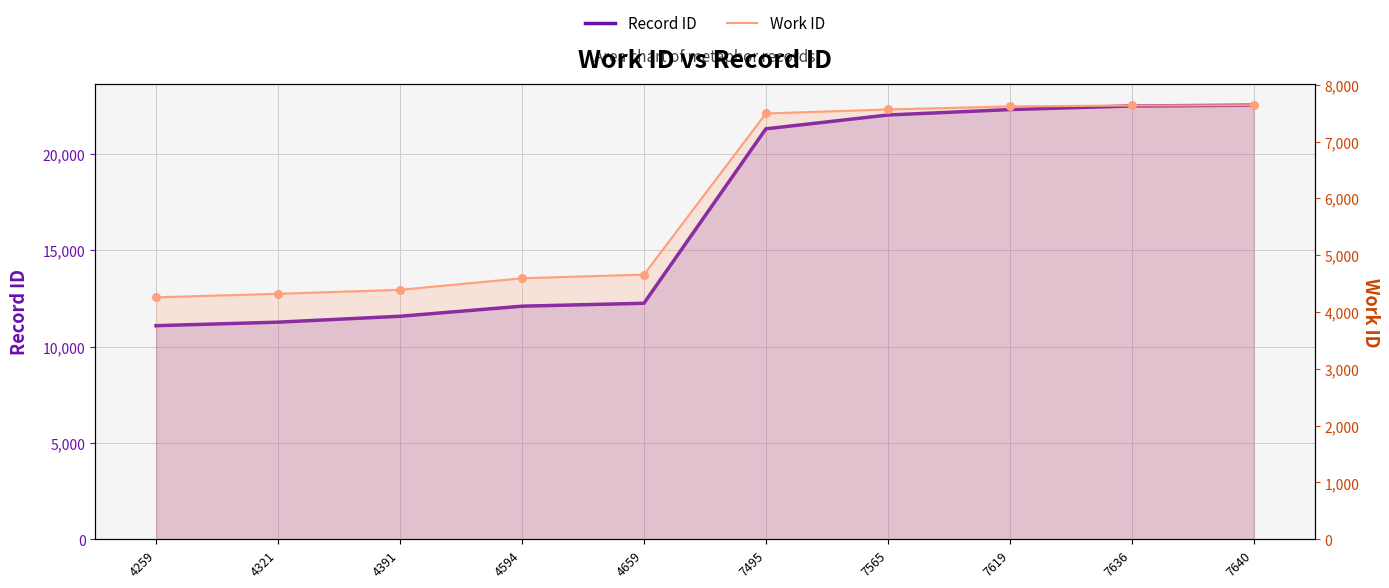

Which series contains the lowest Y value?

Work ID